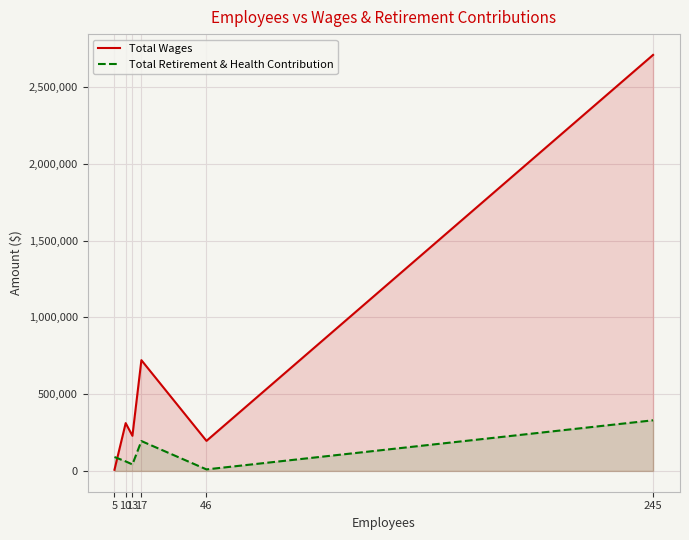

Rank the series by their average value, from highest to lowest.

Total Wages, Total Retirement & Health Contribution